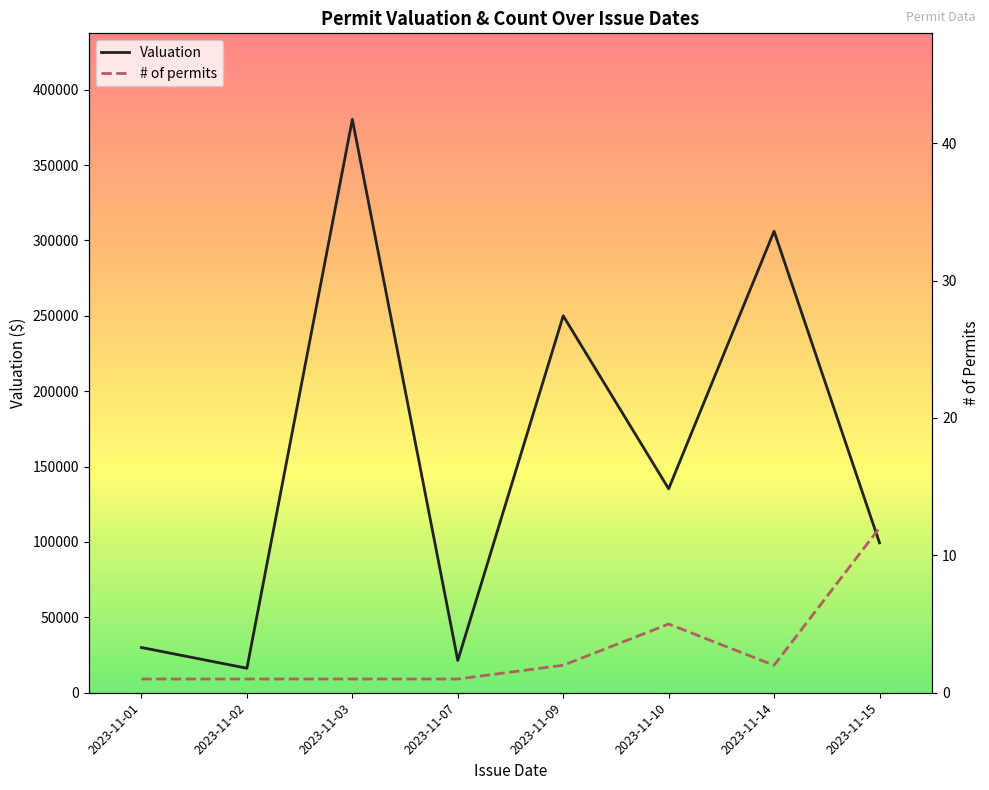

Rank the series at 2023-11-09 from lowest to highest value.

# of permits, Valuation